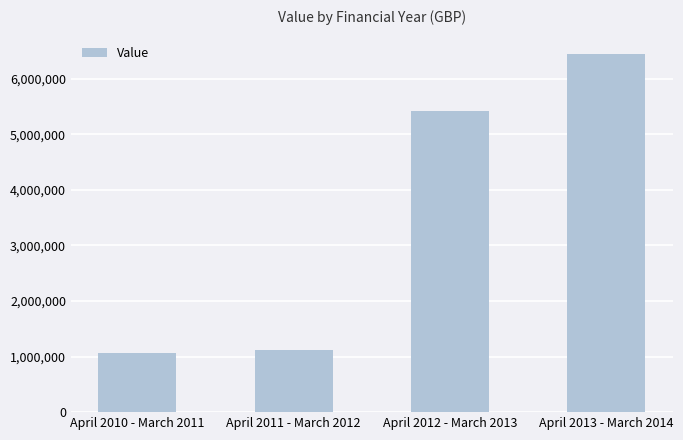

Which label corresponds to the largest value in the chart?

April 2013 - March 2014